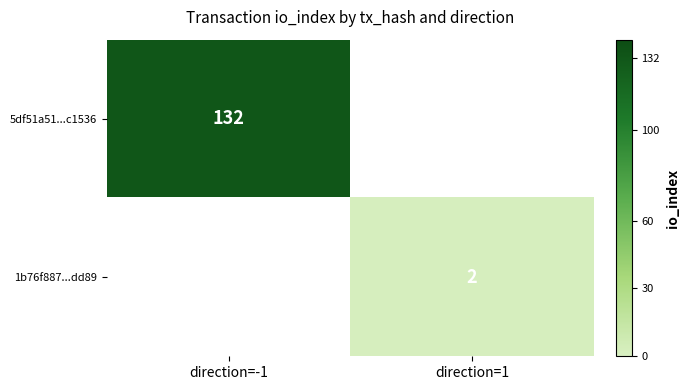

The 1b76f887...dd89 series shows 2 at direction=1. True or false?

True